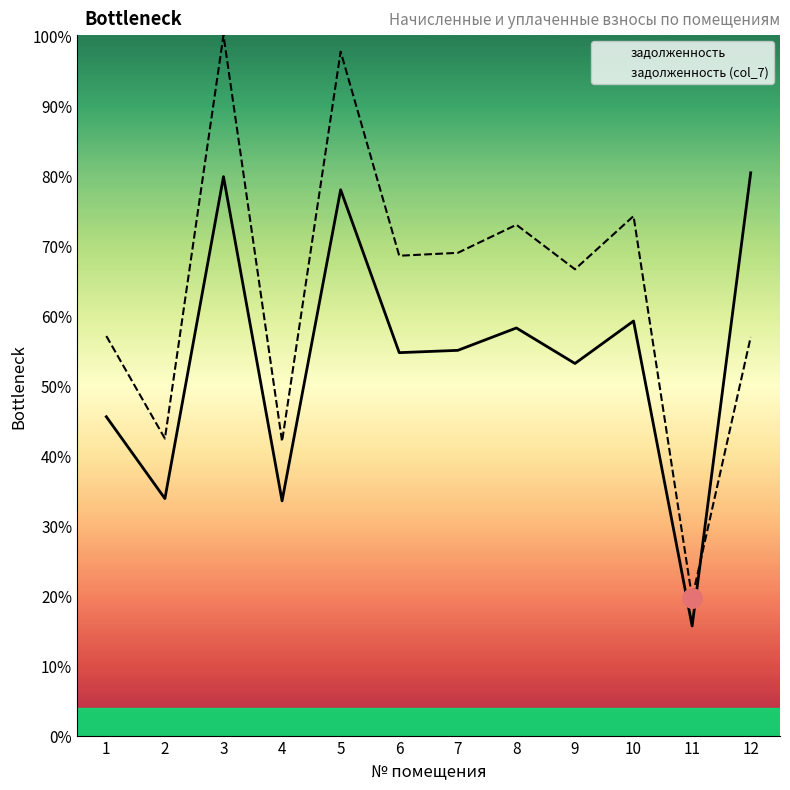

Which series has the largest total across all categories?

задолженность (col_7)